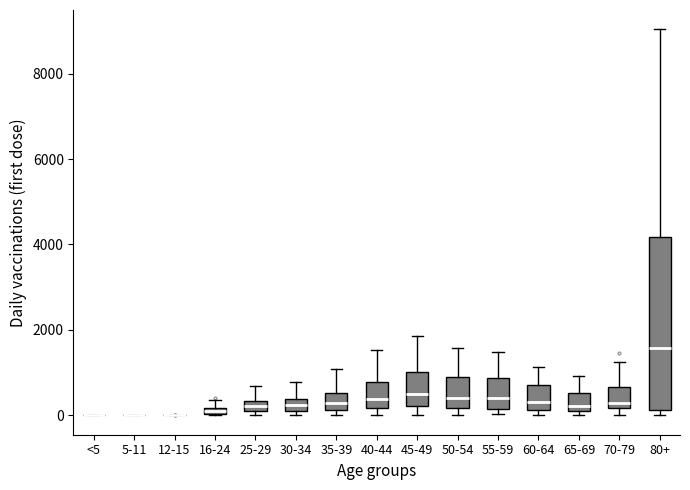

Where does the median line of the box for 25-29 sit on the y-axis? The values are not printed on the chart, so give them approximately, as read against the axis.

200